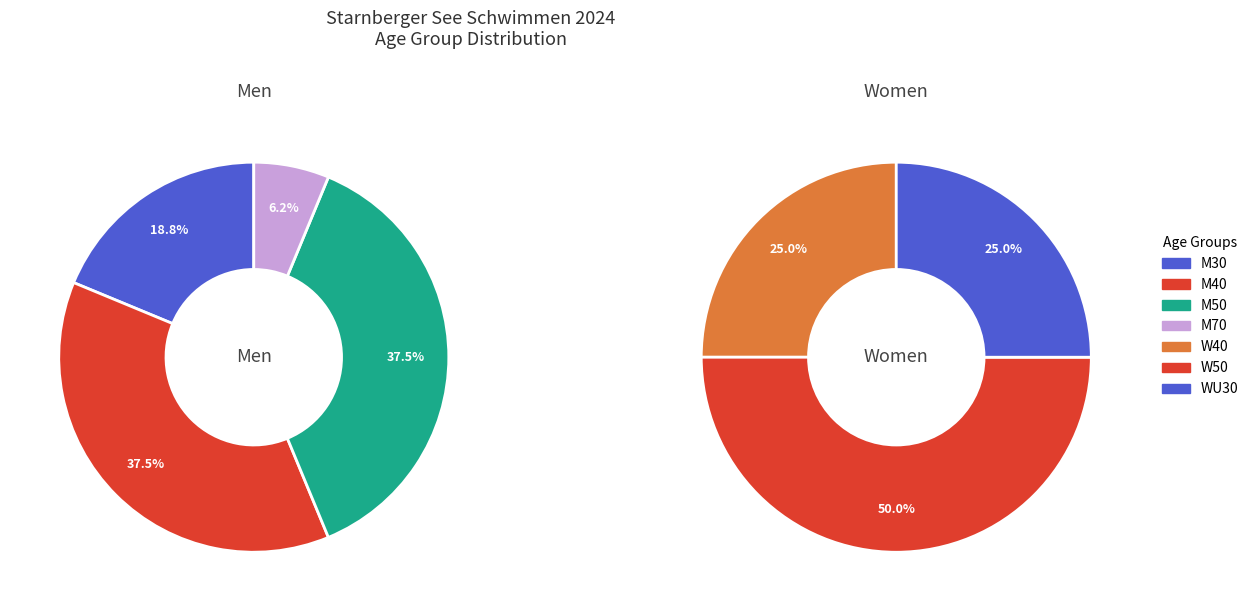

Rank the categories by value from lowest to highest.

M70, W40, WU30, W50, M30, M40, M50